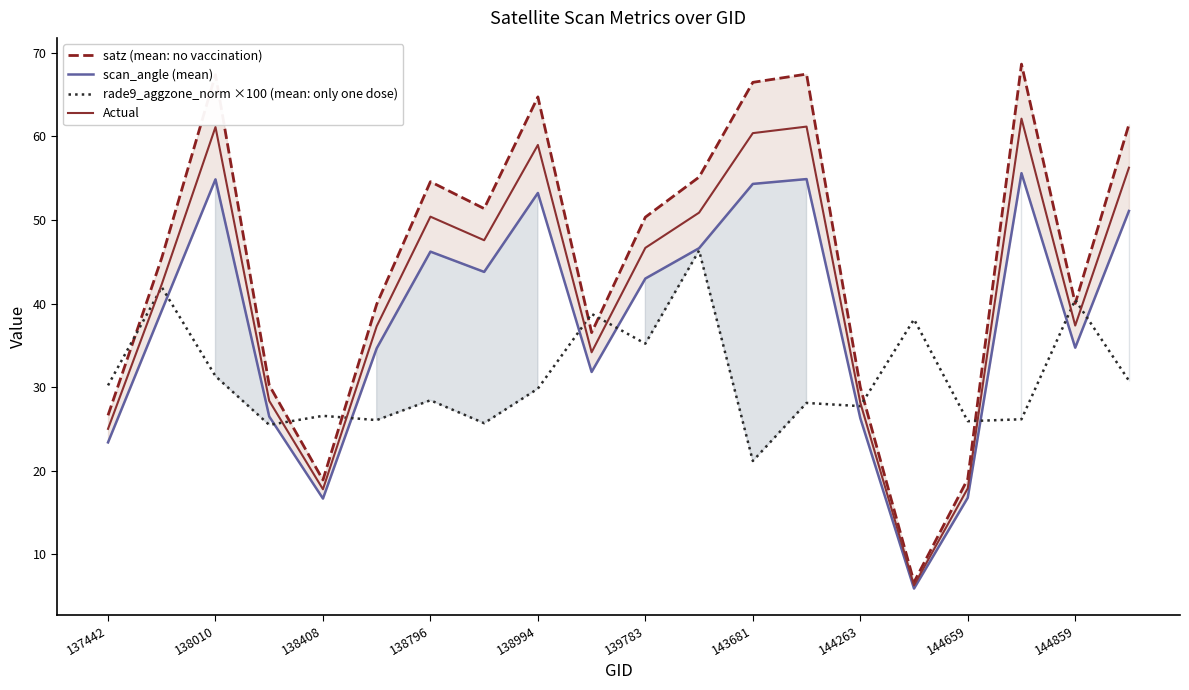

Is it true that rade9_aggzone_norm ×100 (mean: only one dose) equals 26.6 at 138408?

True